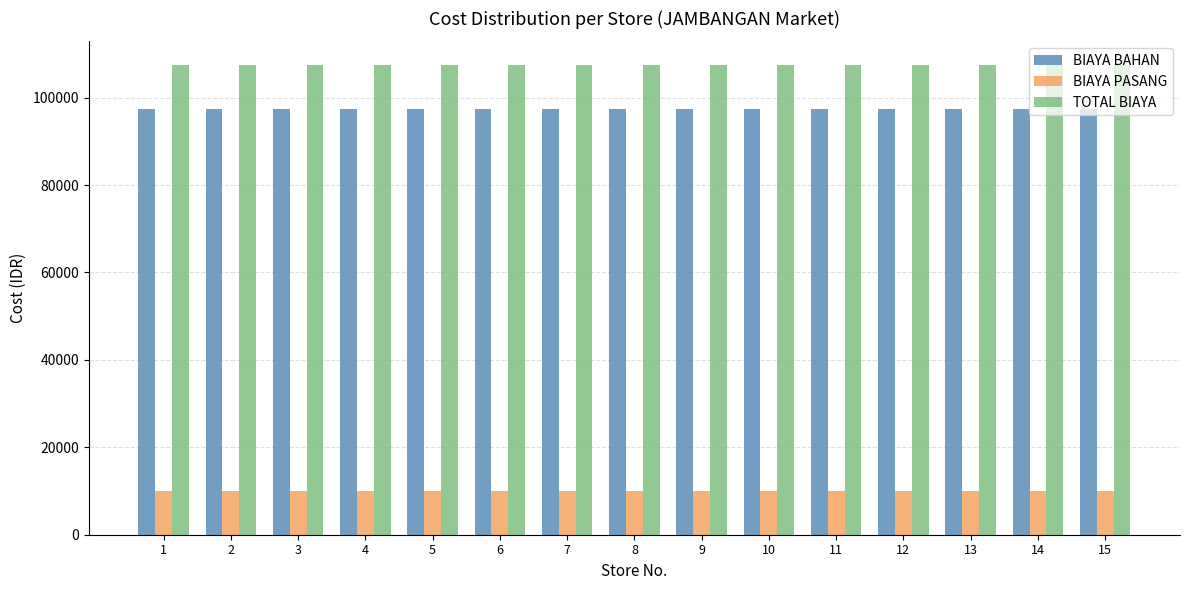

How many distinct data groups are displayed?

3